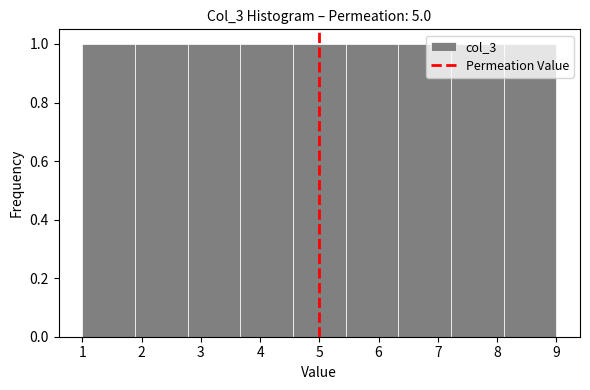

Reading left to right, transcribe this chart: for each bar, give the range it covers on the x-axis and its height. Neither the bar edges nor the heights are printed on the chart, so give them approximately, as read against the axes.

1.0 to 1.9: 1
1.9 to 2.8: 1
2.8 to 3.7: 1
3.7 to 4.6: 1
4.6 to 5.4: 1
5.4 to 6.3: 1
6.3 to 7.2: 1
7.2 to 8.1: 1
8.1 to 9.0: 1